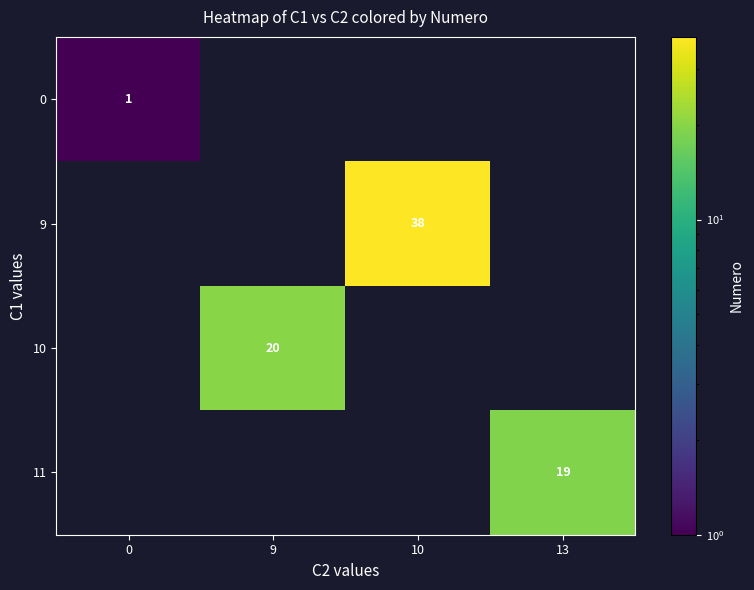

How many series are shown in this chart?

4